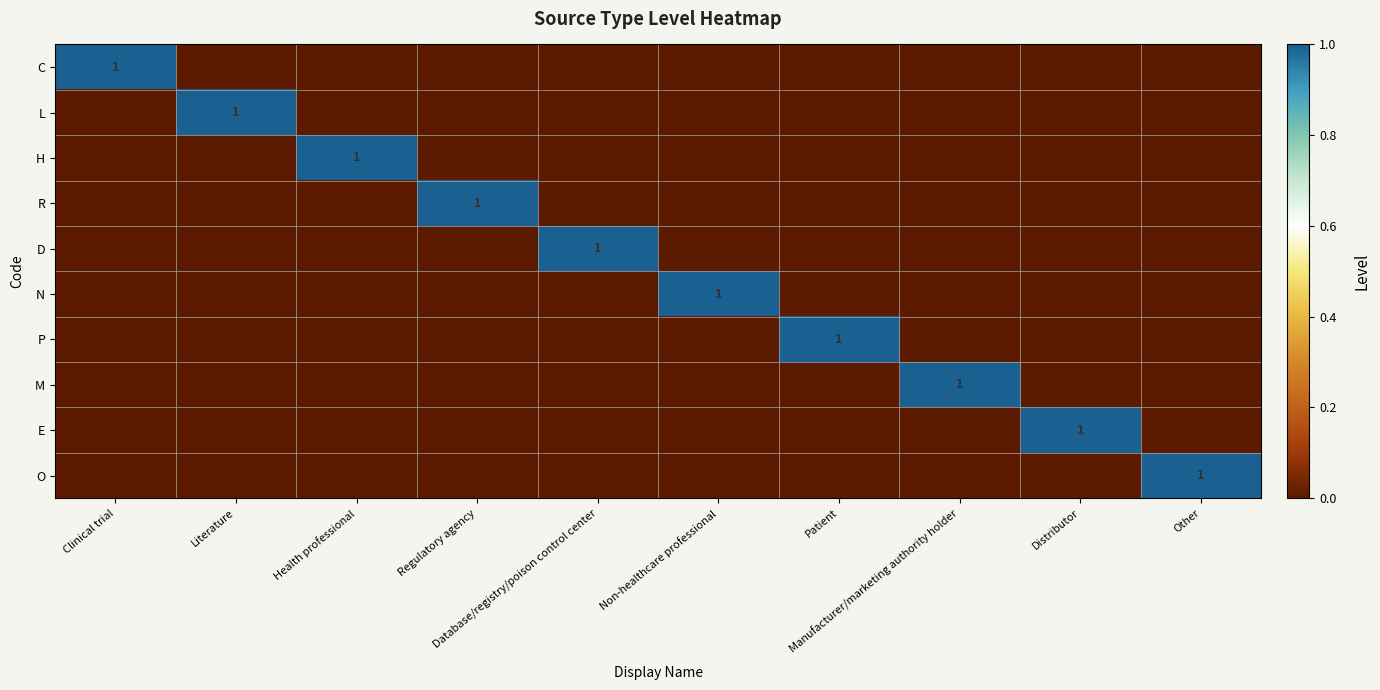

At Other, list the series in order from largest to smallest.

O, C, L, H, R, D, N, P, M, E